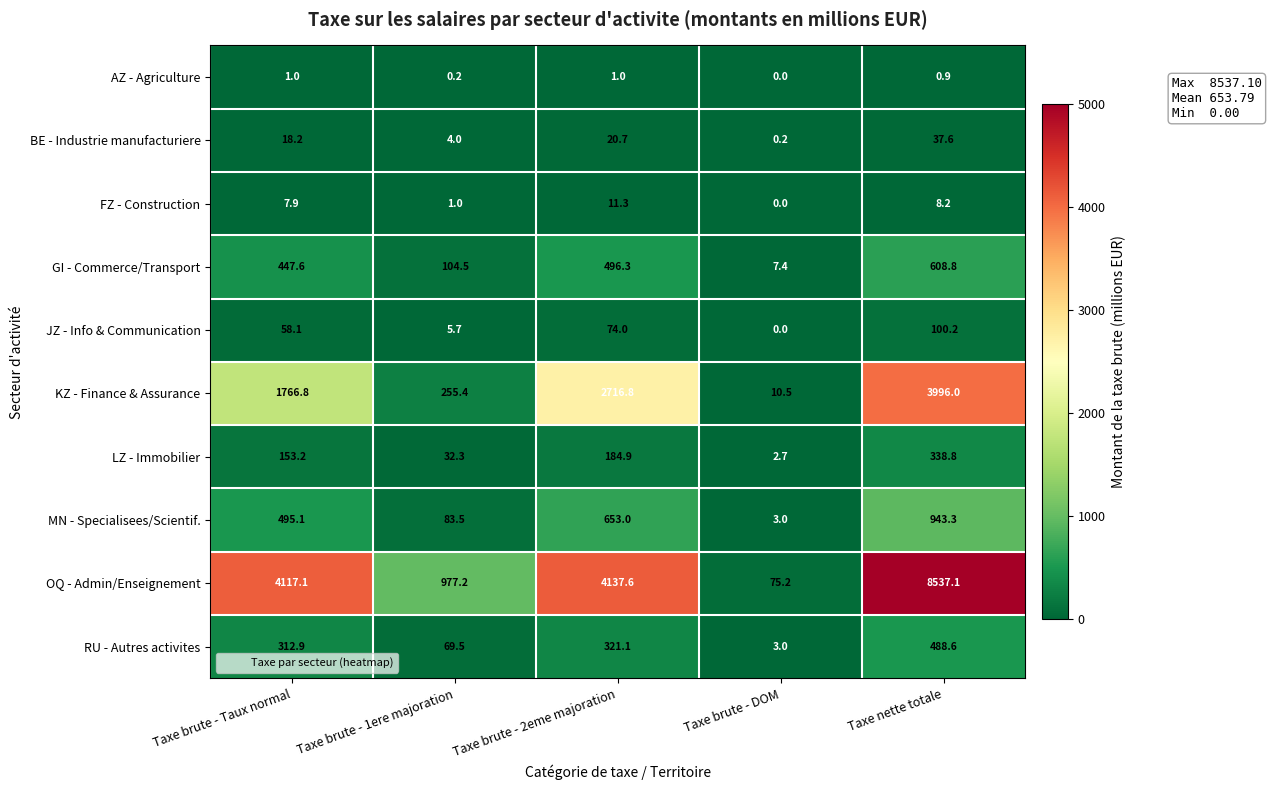

Which series changed the most between Taxe brute - DOM and Taxe nette totale?

OQ - Admin/Enseignement